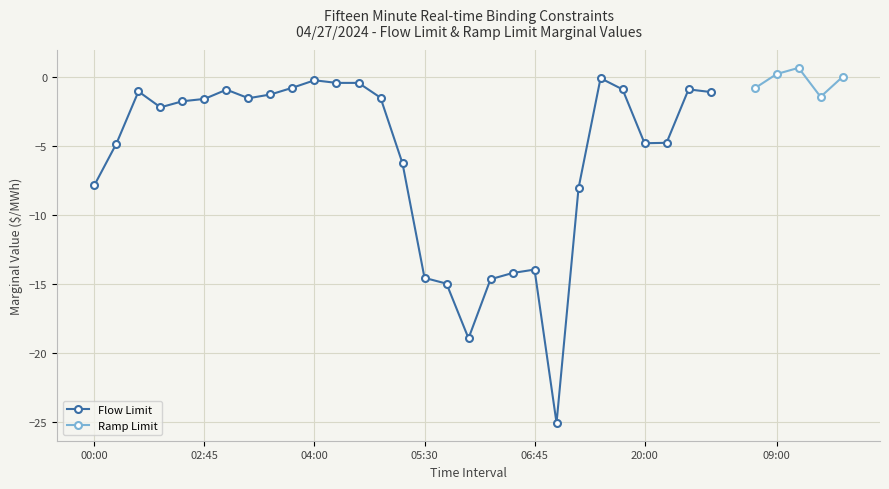

True or false: Flow Limit has more than 2 points higher than both neighbors.

True